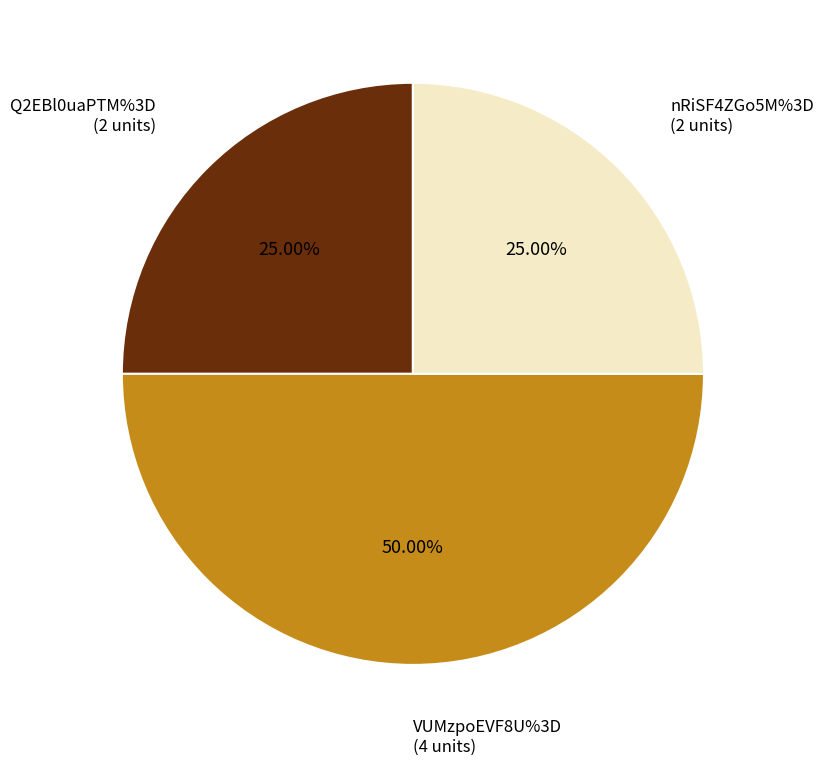

What is the smallest slice in the pie chart?

Q2EBl0uaPTM%3D